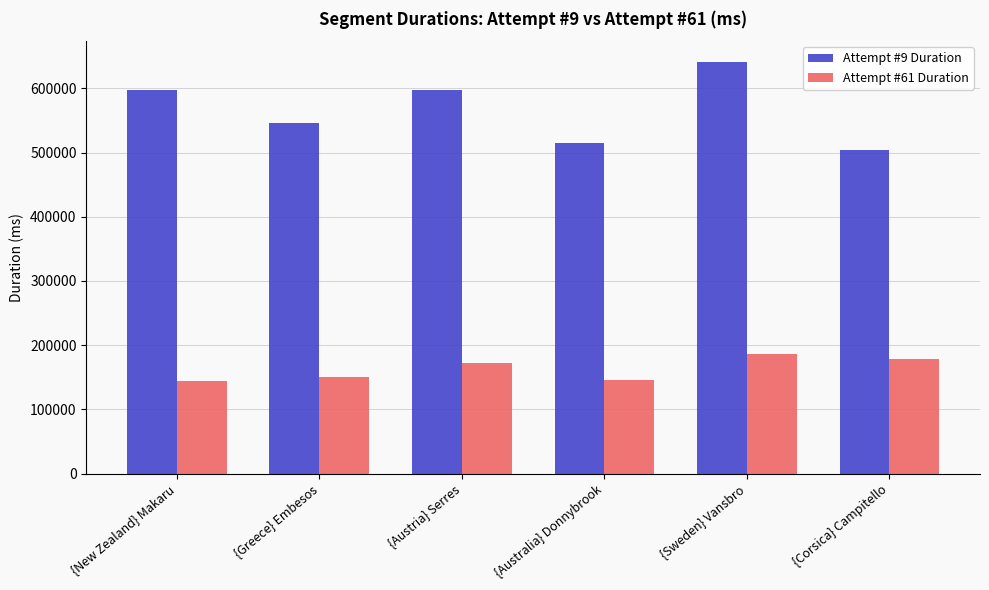

How many bars are there in each group?

2